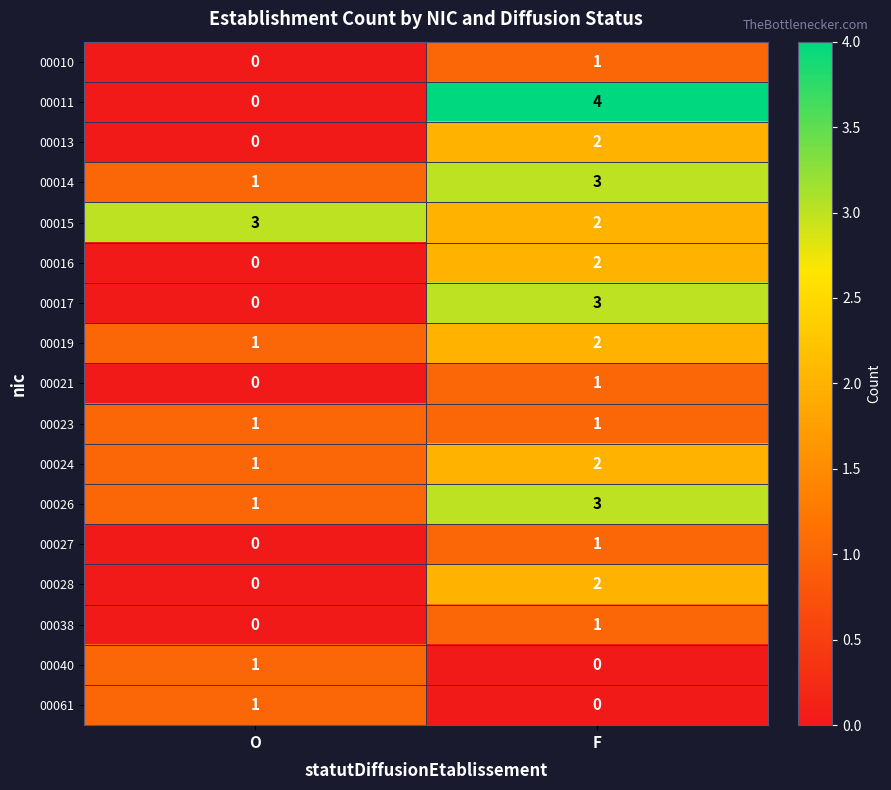

Which category has the highest value in the 00011 series?

F